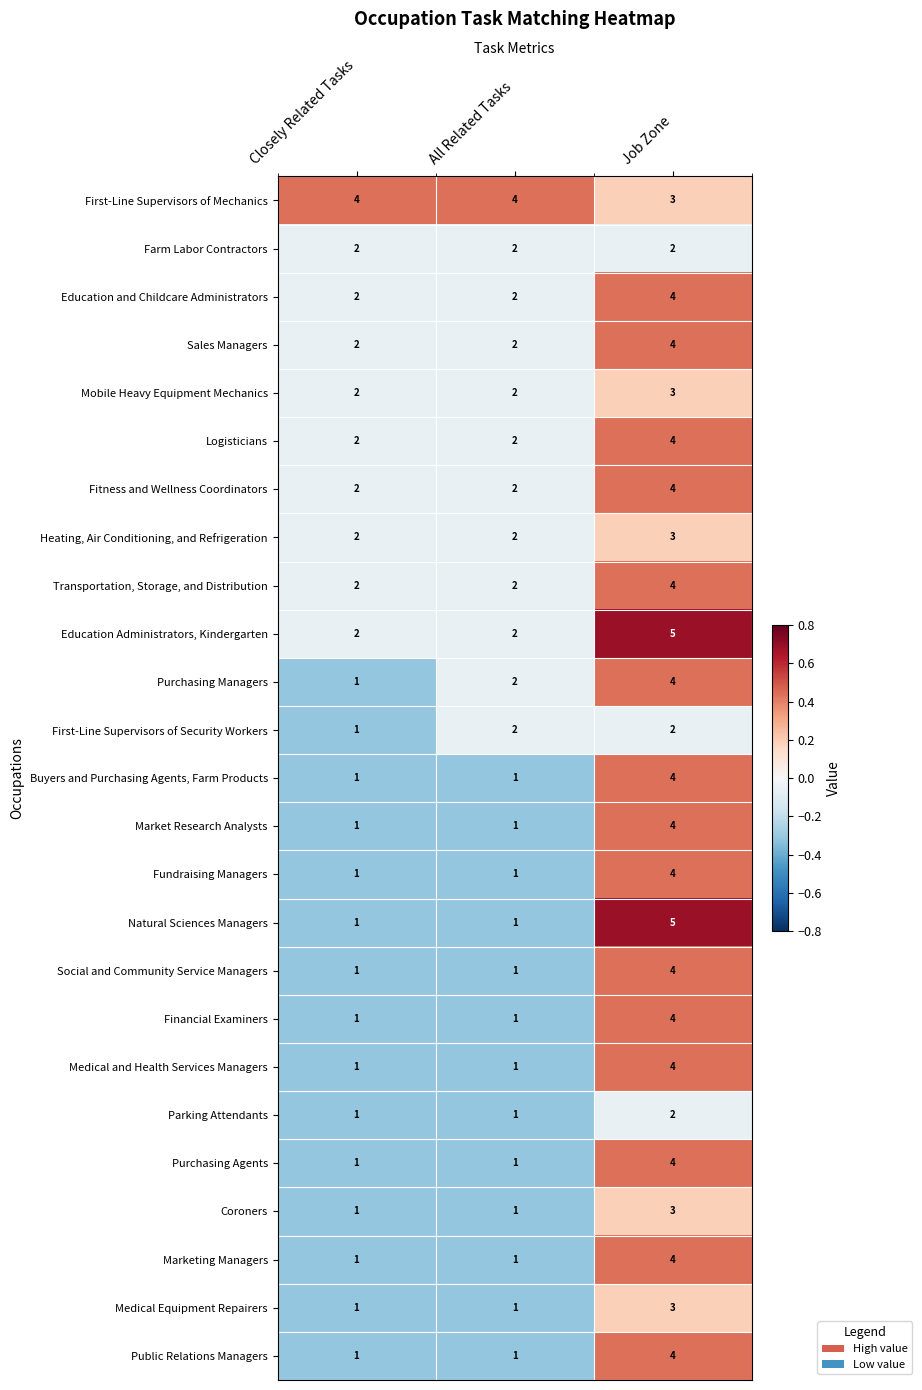

Is the value of Parking Attendants at Job Zone greater than the value of Buyers and Purchasing Agents, Farm Products at All Related Tasks?

Yes